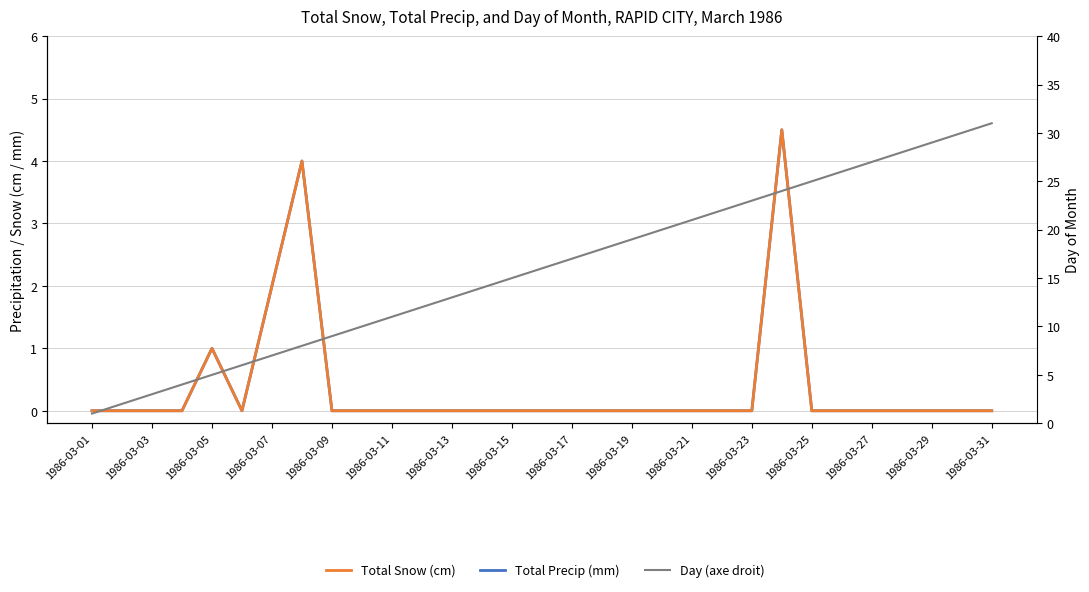

At how many categories does at least one series exceed 29?

2